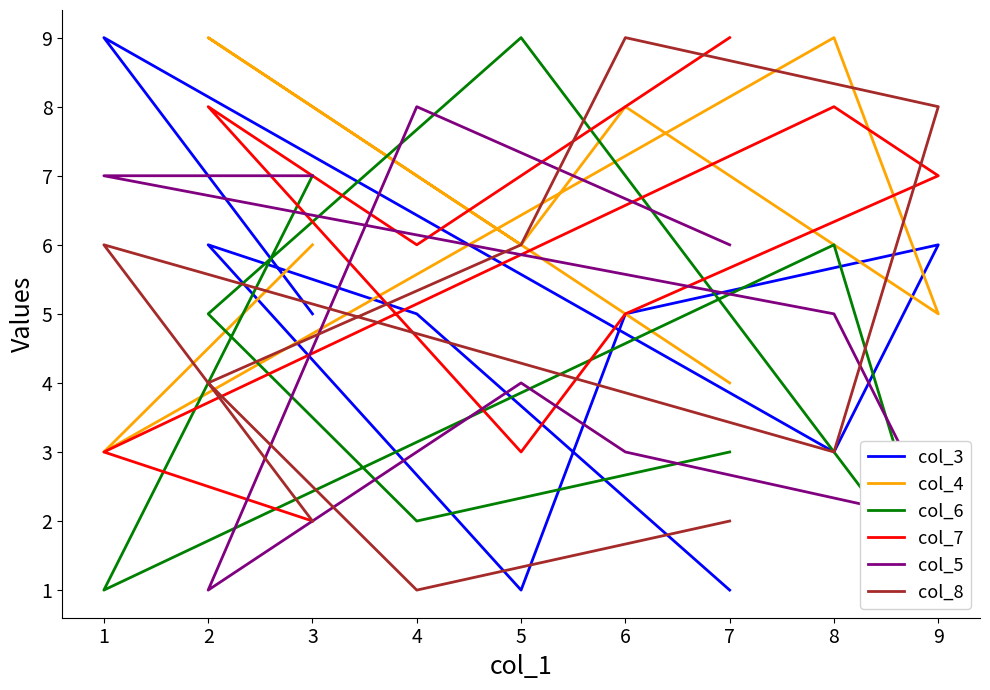

Count the col_3 values in the range 3 to 6.

6